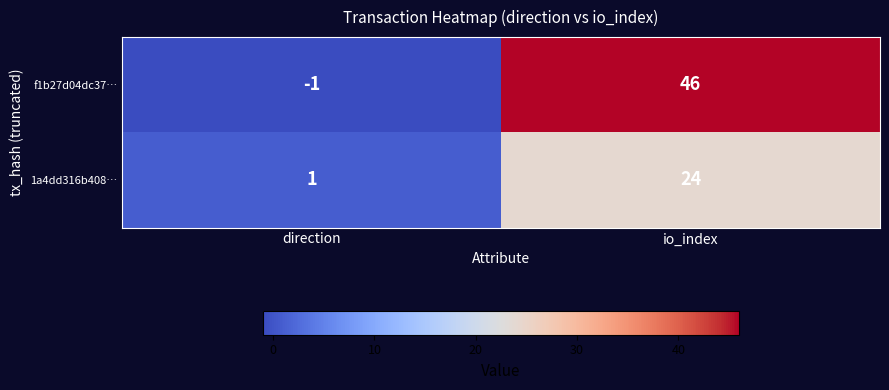

What is the sum of the 1a4dd316b408… values at io_index and direction?

25